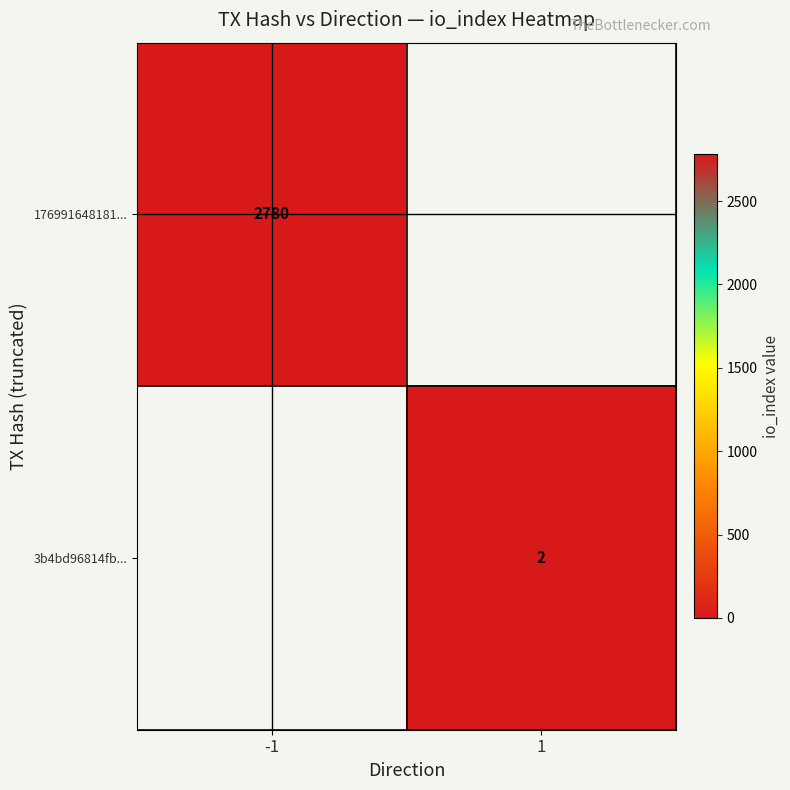

The 176991648181... series shows 2780 at -1. True or false?

True